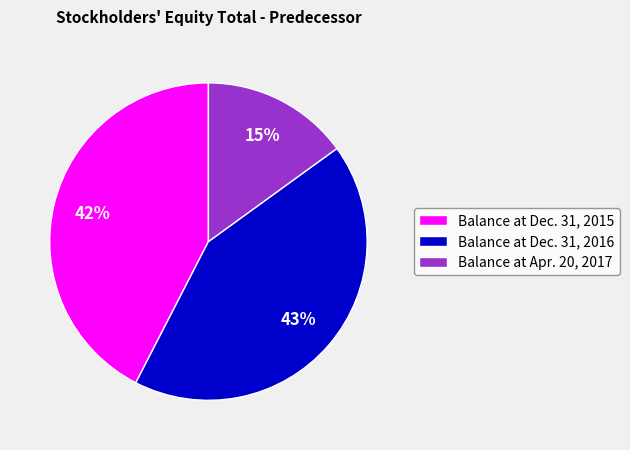

Which slice is the smallest?

Balance at Apr. 20, 2017